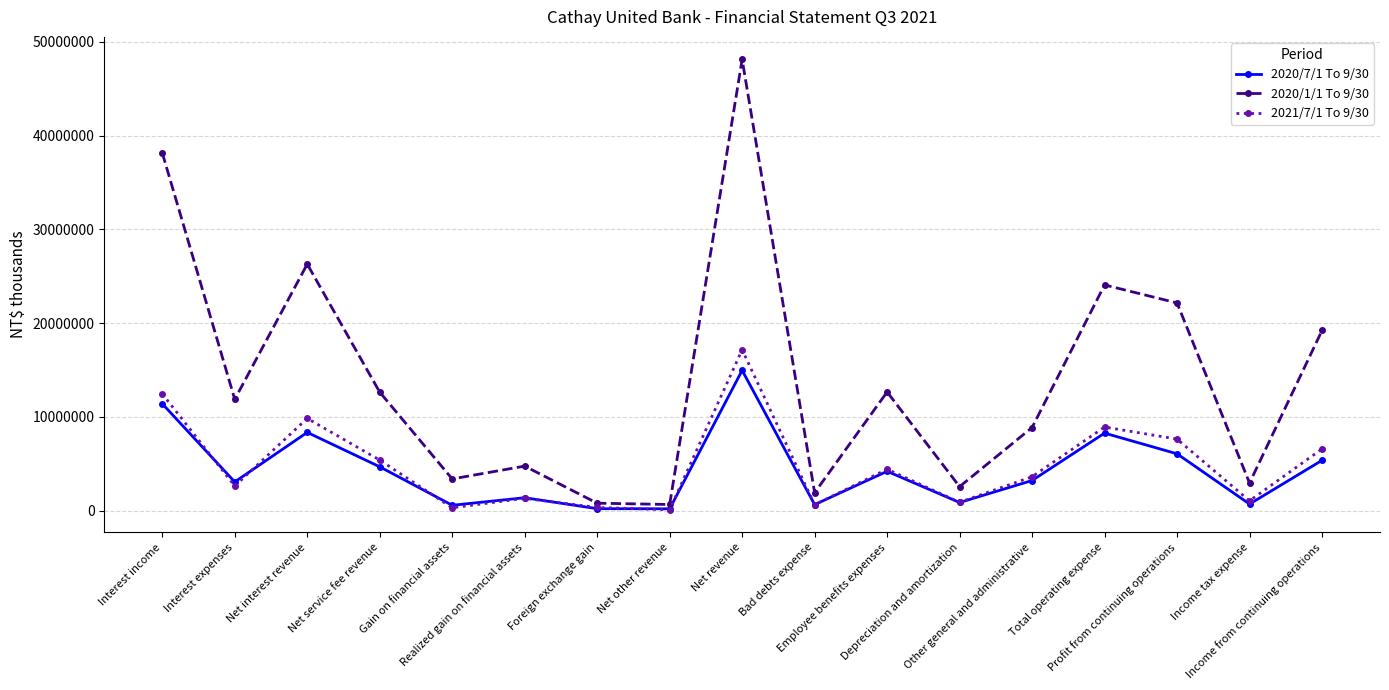

What is the label of the 16th point from the right?

Interest expenses